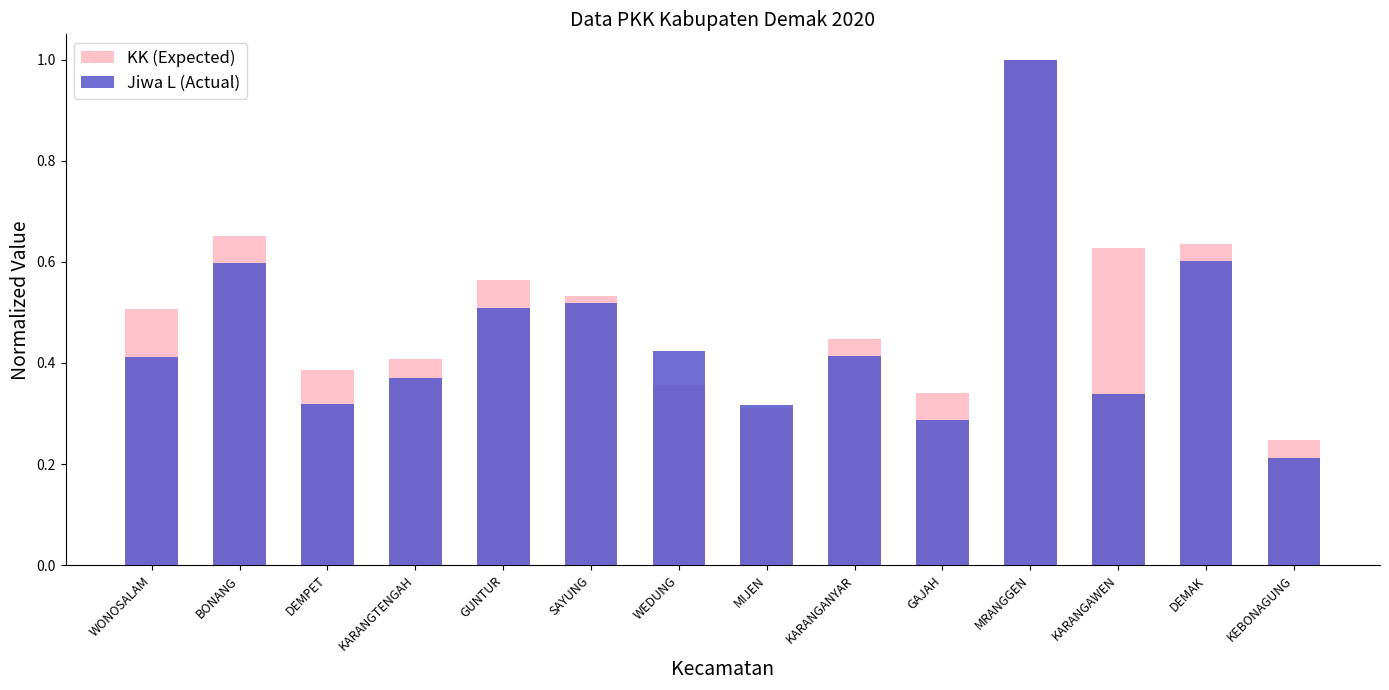

Which label corresponds to the largest value in the chart?

MRANGGEN